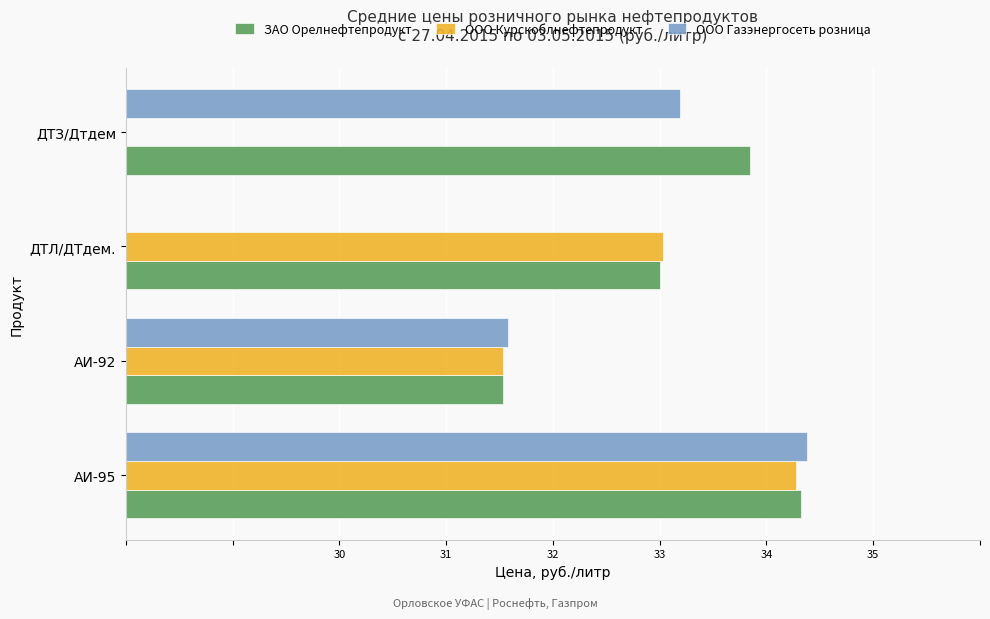

Reading left to right, list all the values displayed in this chart.

ЗАО Орелнефтепродукт: 34.3	31.5	33.0	33.9
ООО Курскоблнефтепродукт: 34.3	31.5	33.0	0.0
ООО Газэнергосеть розница: 34.4	31.6	0.0	33.2